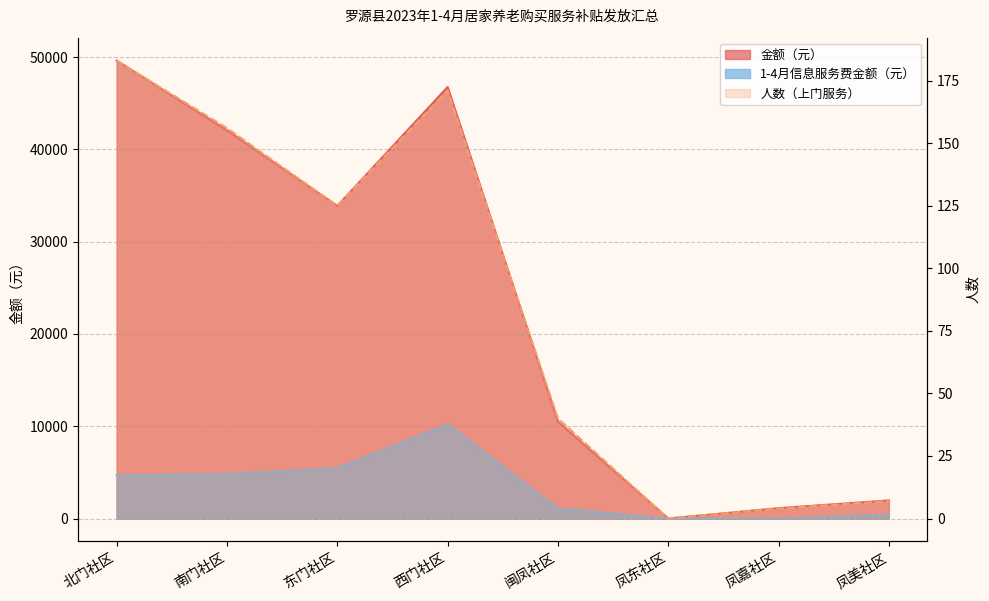

How many times do 人数（上门服务） and 1-4月信息服务费金额（元） cross each other?

1